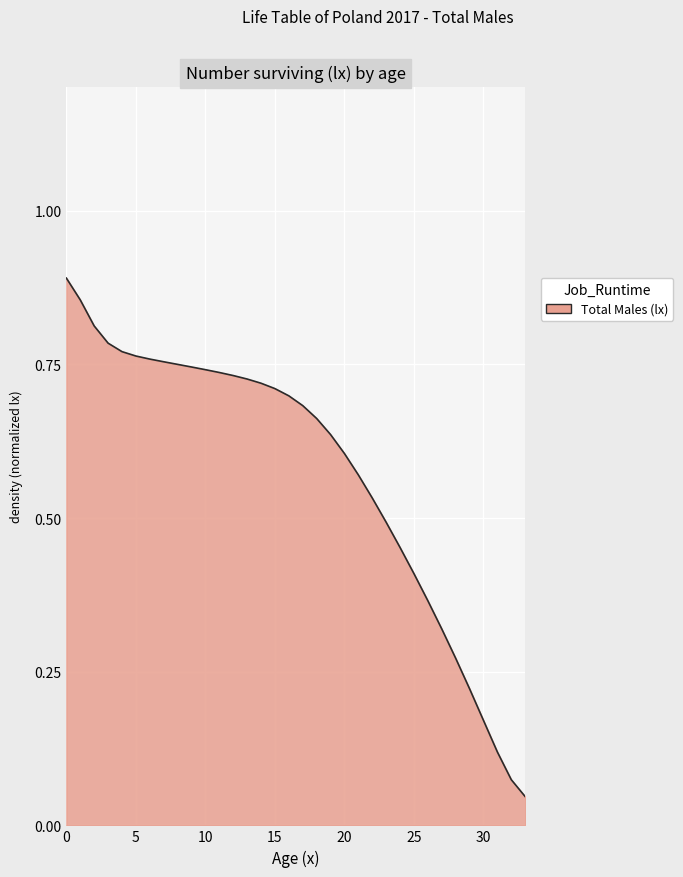

Which label corresponds to the smallest value in the chart?

33